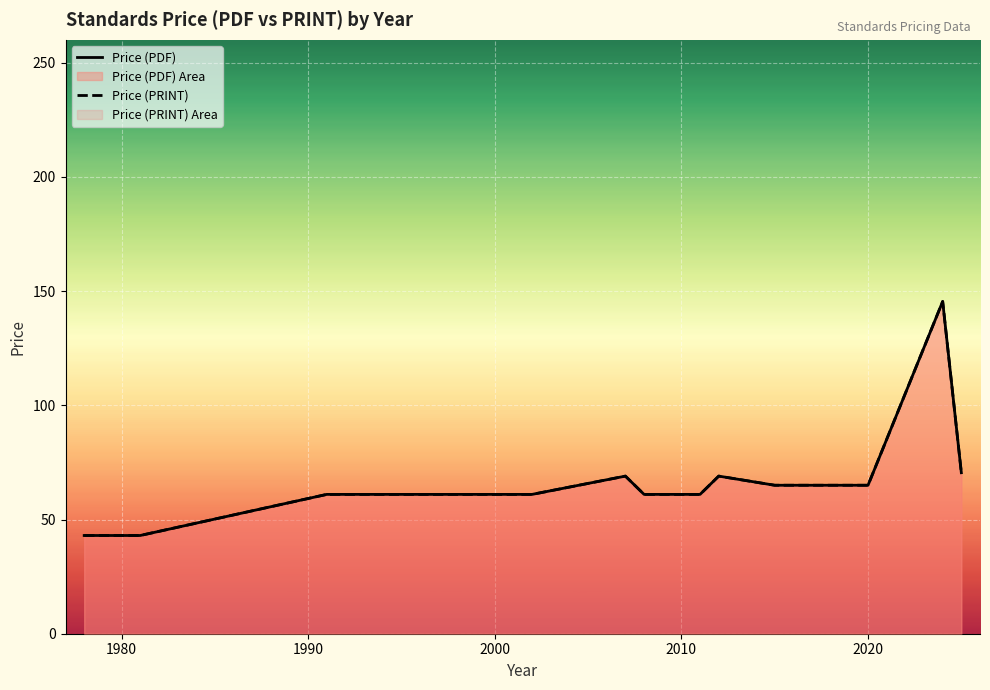

Reading right to left, transcribe all the data shown in this chart.

Price (PDF): 70.5	145.4	65.0	65.0	69.0	61.0	61.0	69.0	61.0	61.0	43.0	43.0
Price (PRINT): 70.5	145.4	65.0	65.0	69.0	61.0	61.0	69.0	61.0	61.0	43.0	43.0